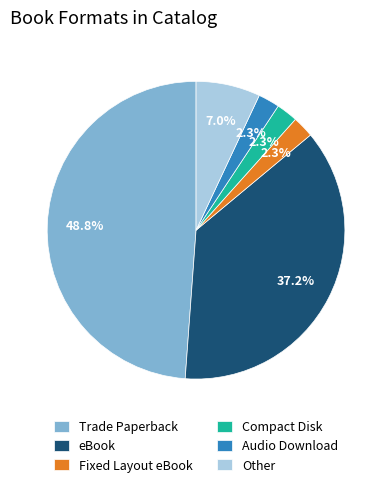

What is the ratio of the value at Fixed Layout eBook to the value at Other?

0.3